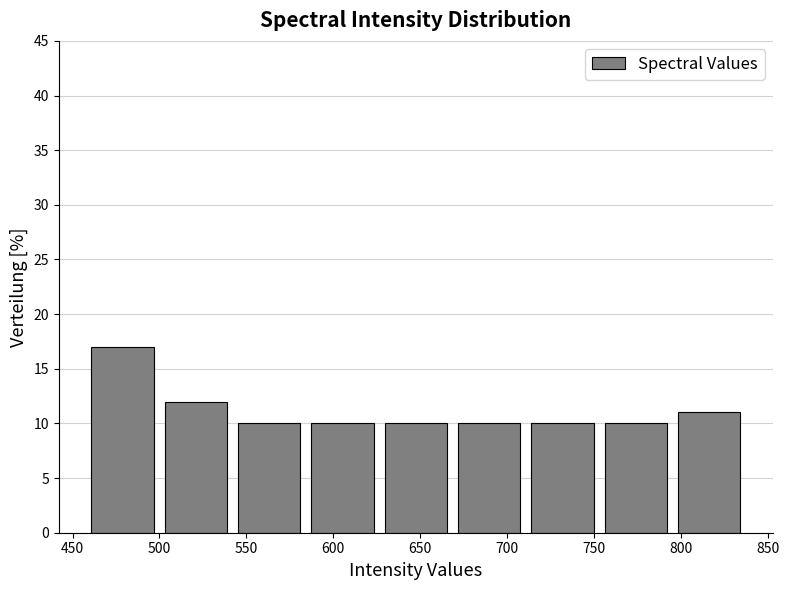

What is the height of the bar covering 540 to 585 on the x-axis? Neither the bar edges nor the heights are printed on the chart, so give them approximately, as read against the axes.

10